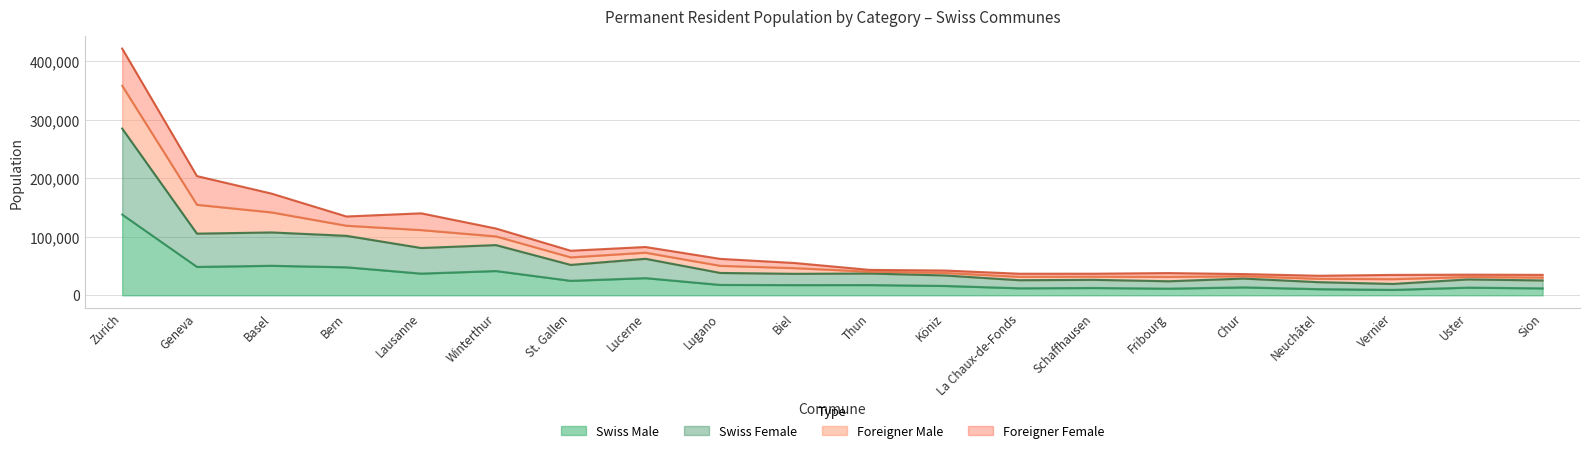

How many values in the Swiss Male series exceed 17570?

9